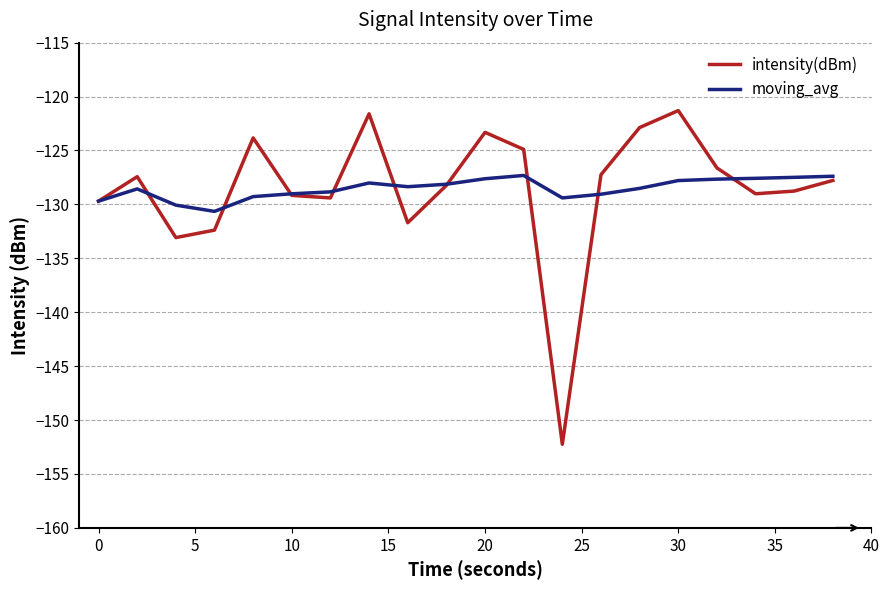

What are all the series names shown in the legend?

intensity(dBm), moving_avg